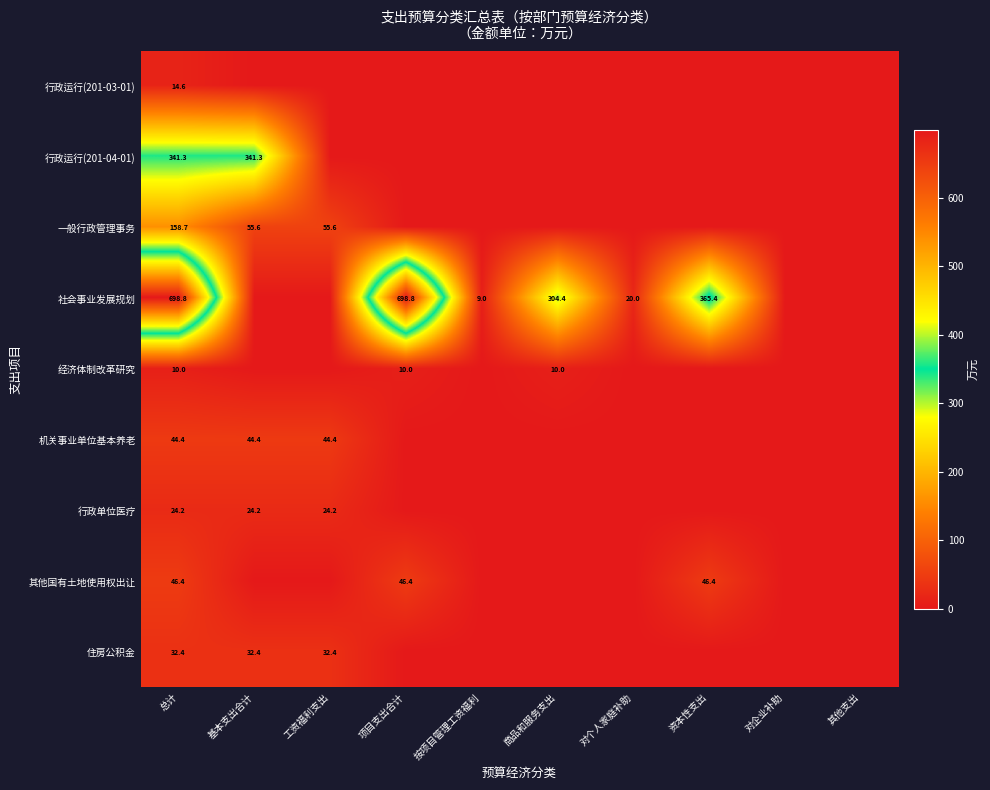

True or false: 经济体制改革研究 has a value of 4.3 at 商品和服务支出.

False